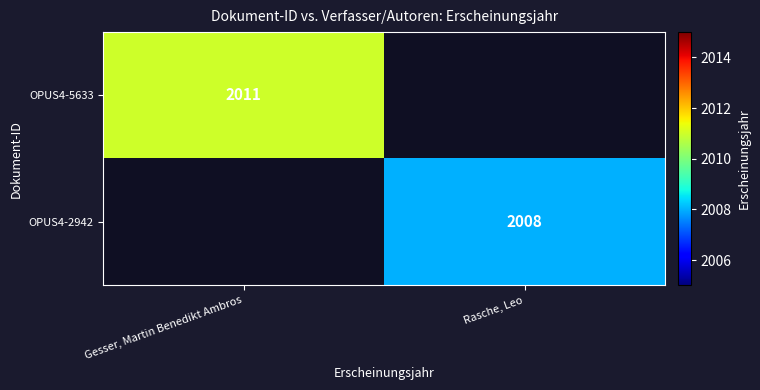

The OPUS4-2942 series shows 3402.4 at Rasche, Leo. True or false?

False